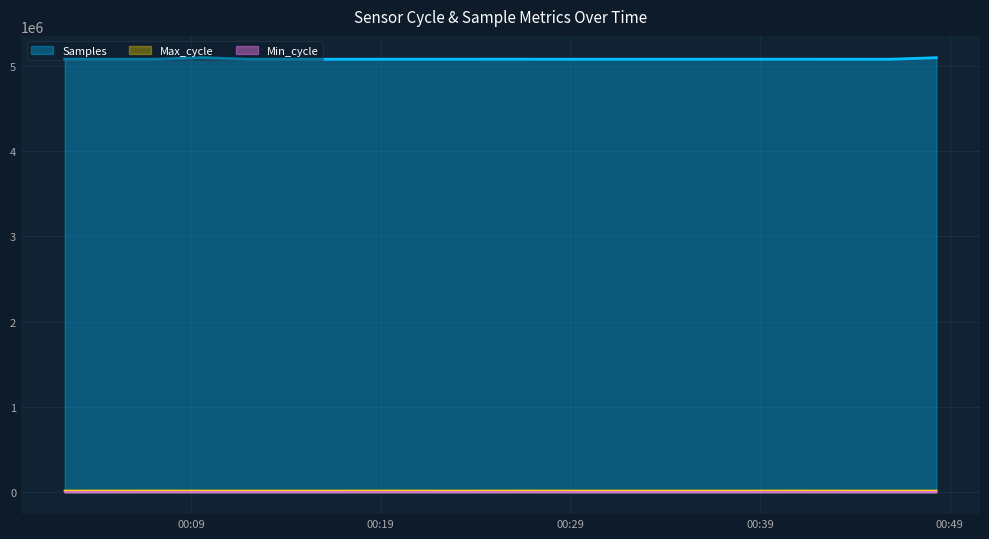

The value of Samples at 2022/02/15 00:09:35 is 2847139. True or false?

False